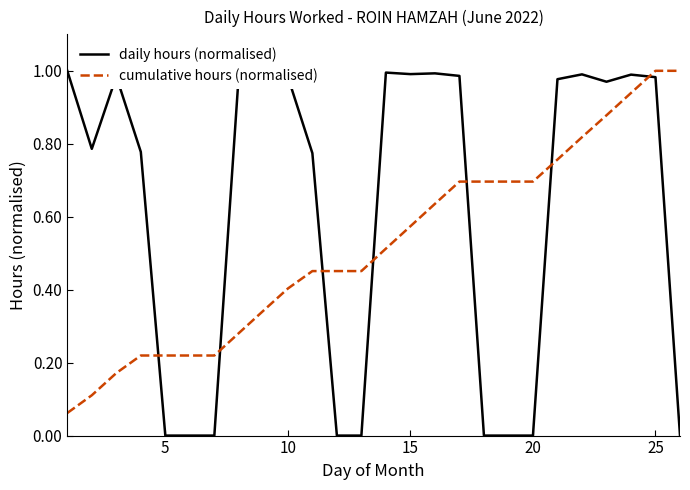

Rank the series by their average value, from lowest to highest.

cumulative hours (normalised), daily hours (normalised)